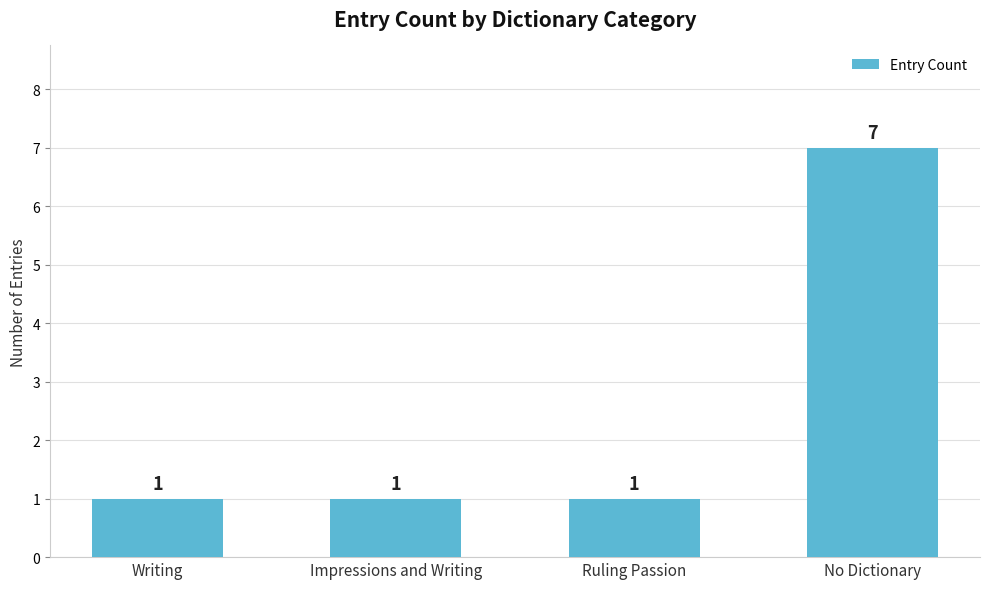

How many bars are there in total?

4